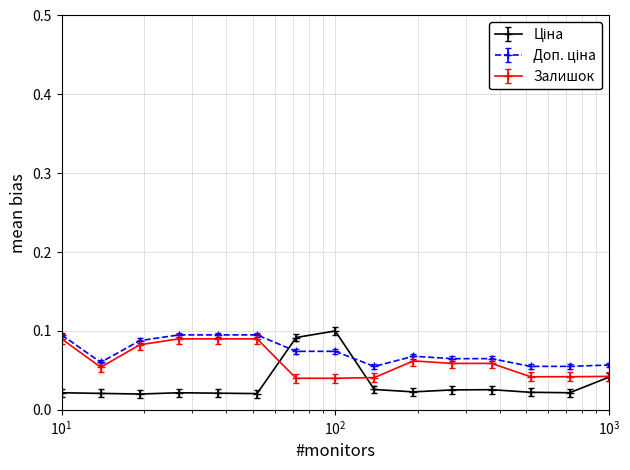

Count the Залишок values in the range 0 to 1.

15